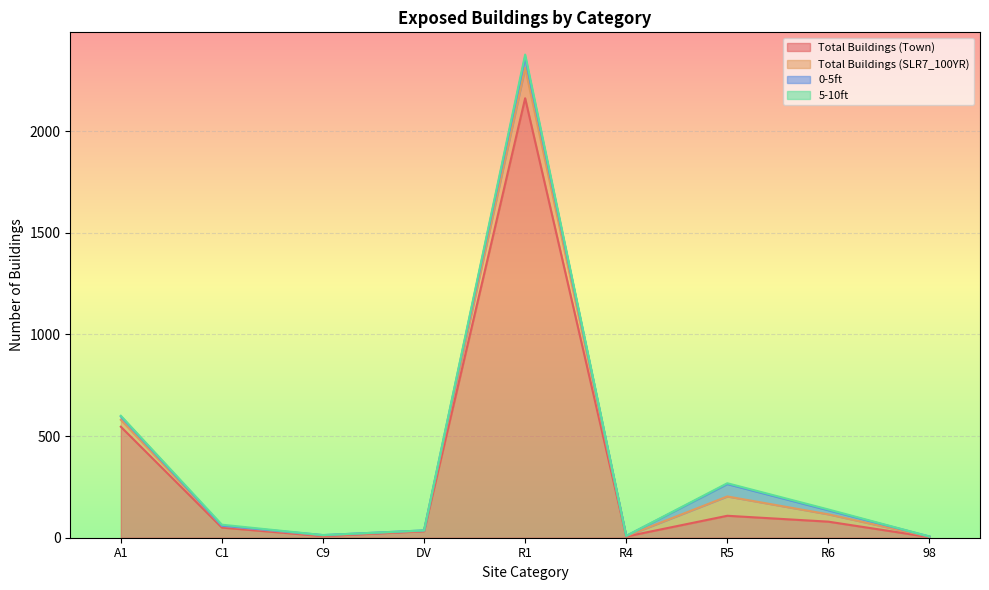

Read the 5-10ft value at R1, to the nearest 5.

15